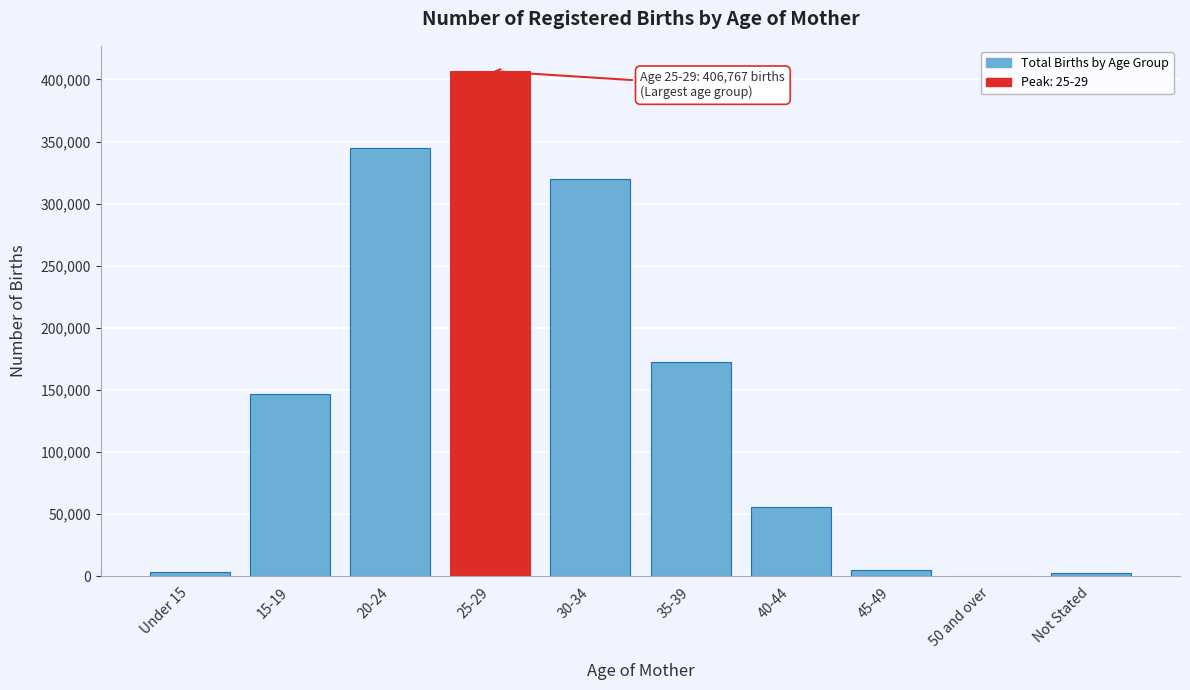

At which label is the value closest to 203469?

35-39